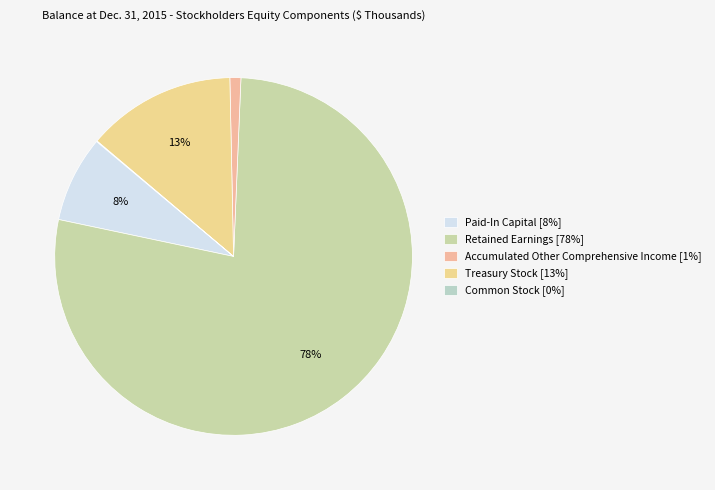

What is the smallest slice in the pie chart?

Common Stock